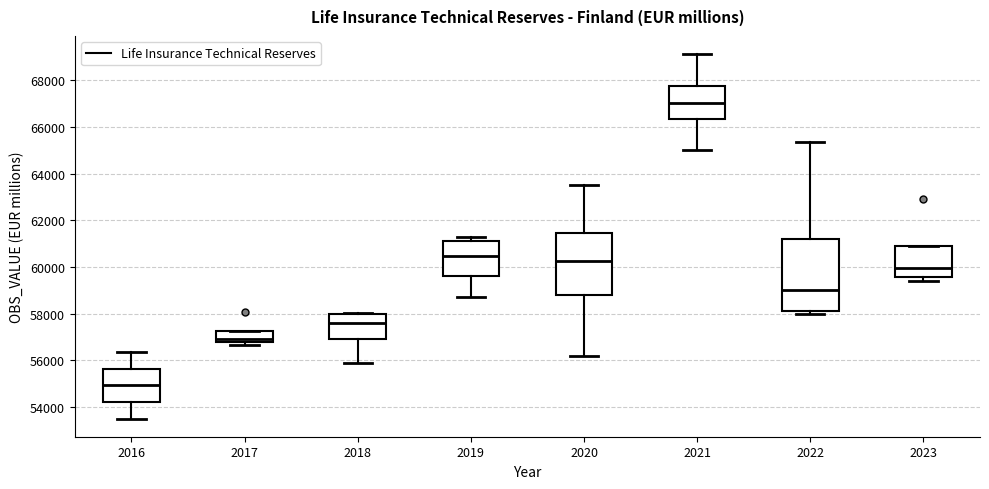

Which box has the highest median line?

2021